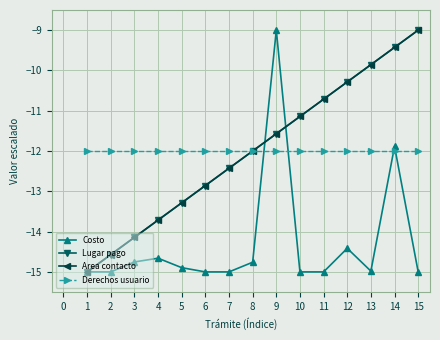

What is the maximum value shown in the chart?

-9.0